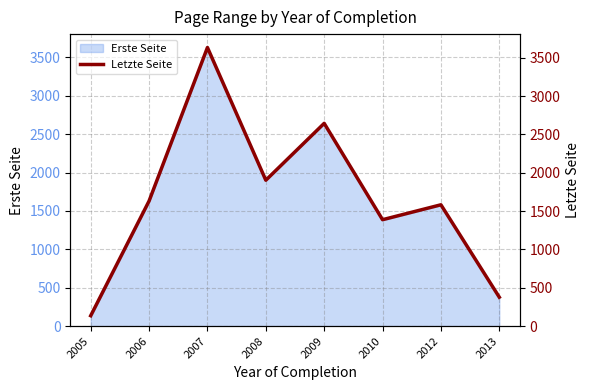

Is it true that the value at 2013 is 377.5?

True